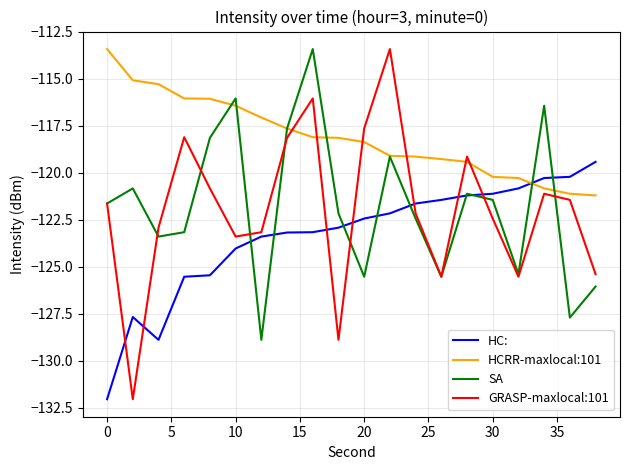

Which series has the largest range (max minus min)?

GRASP-maxlocal:101